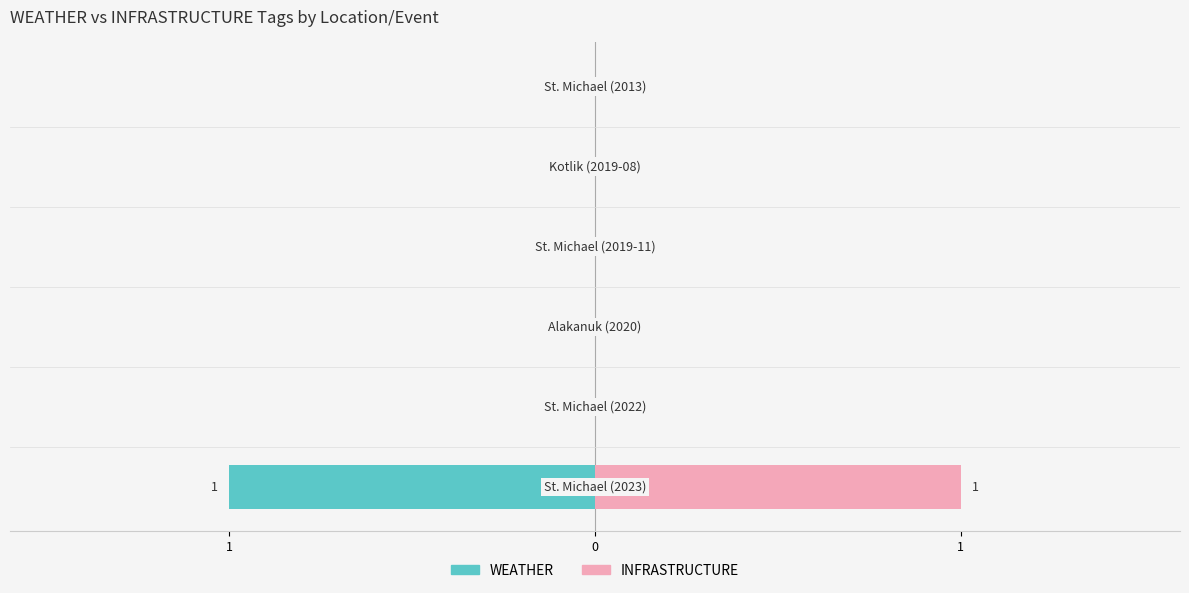

What are all the series names shown in the legend?

WEATHER, INFRASTRUCTURE